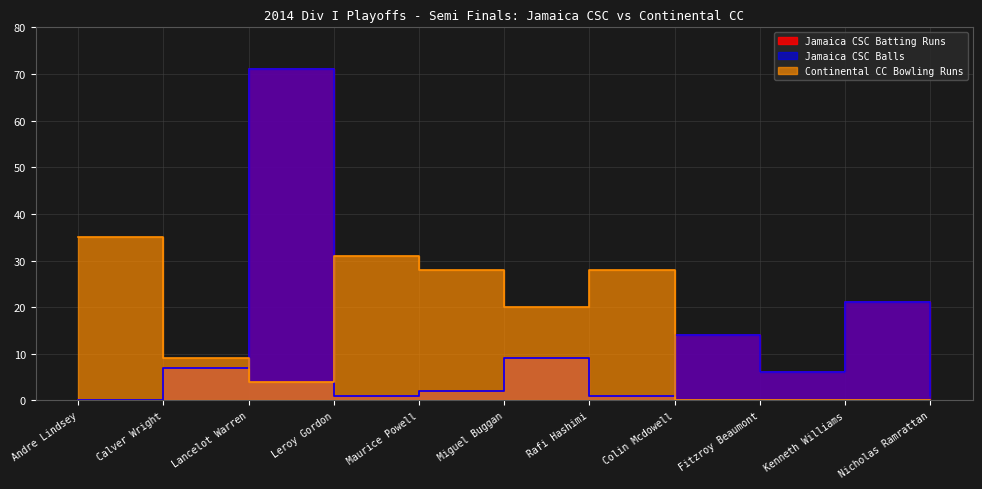

Which category has the highest value in the Jamaica CSC Balls series?

Lancelot Warren